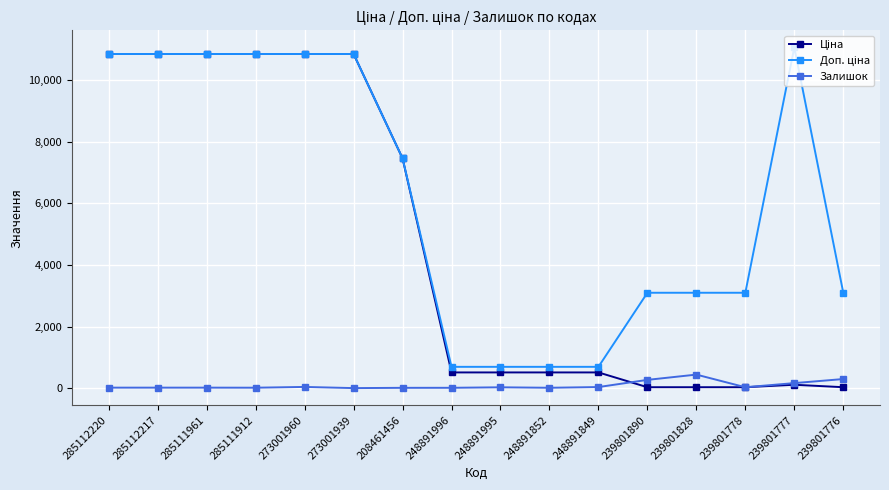

What is the smallest value displayed?

2.0